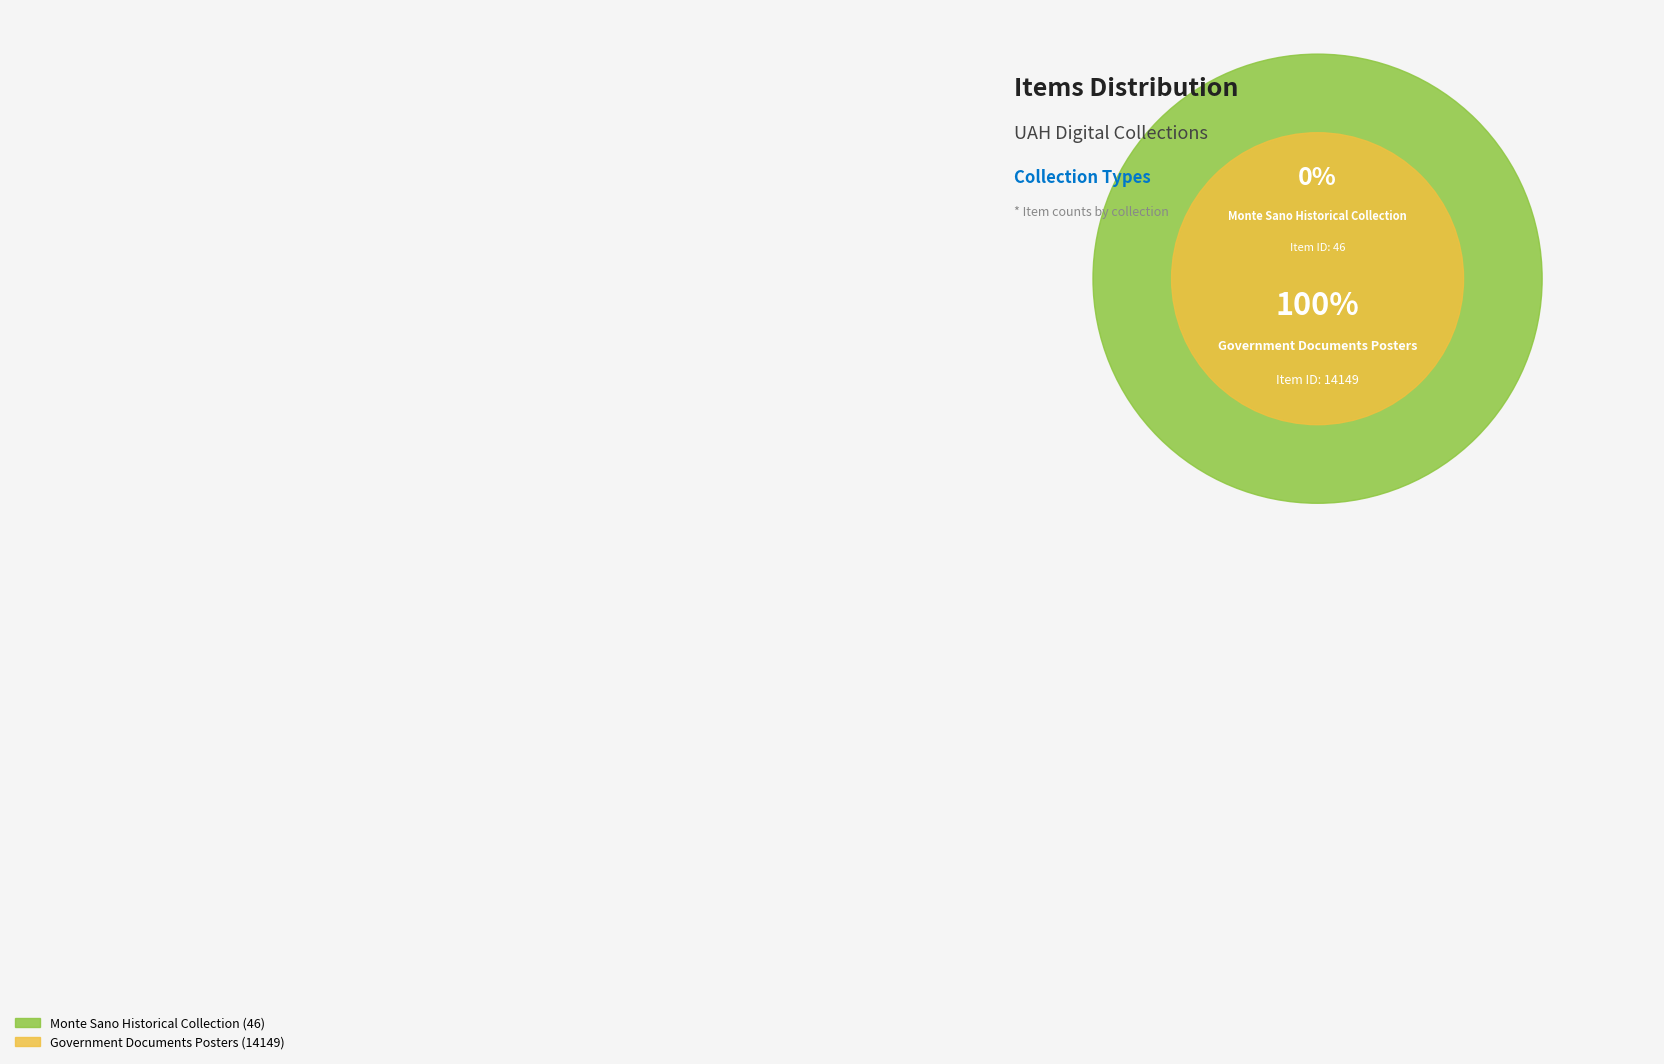

Rank the categories by value from lowest to highest.

Monte Sano Historical Collection, Government Documents Posters